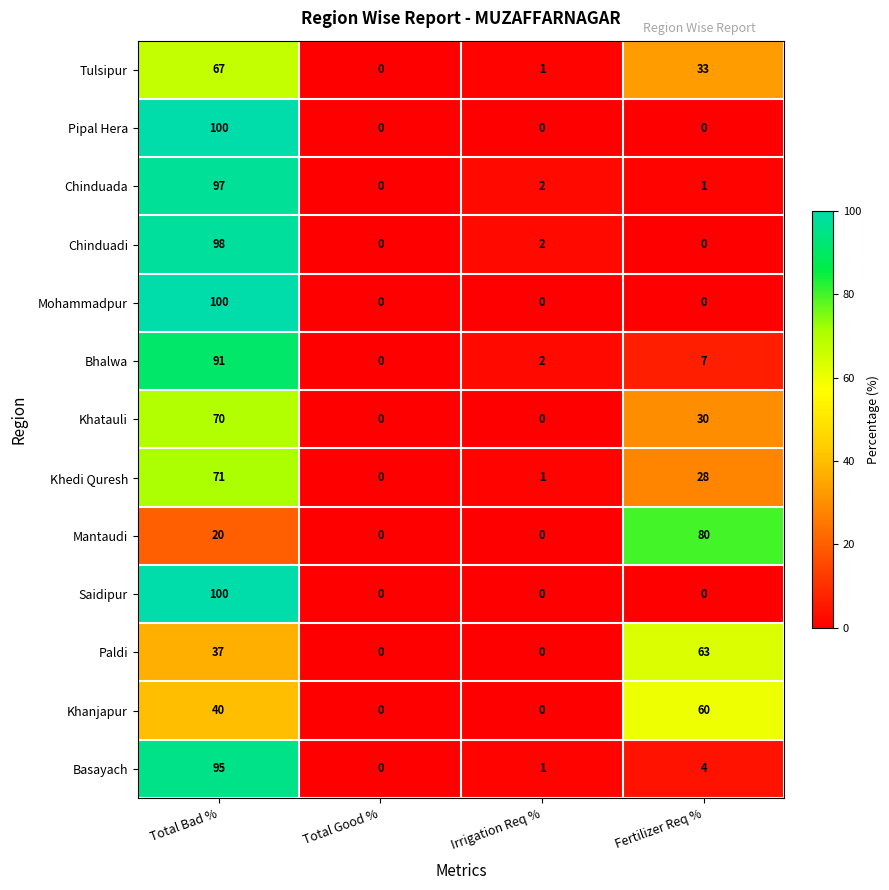

What is the sum of the Bhalwa values at Irrigation Req % and Total Bad %?

93